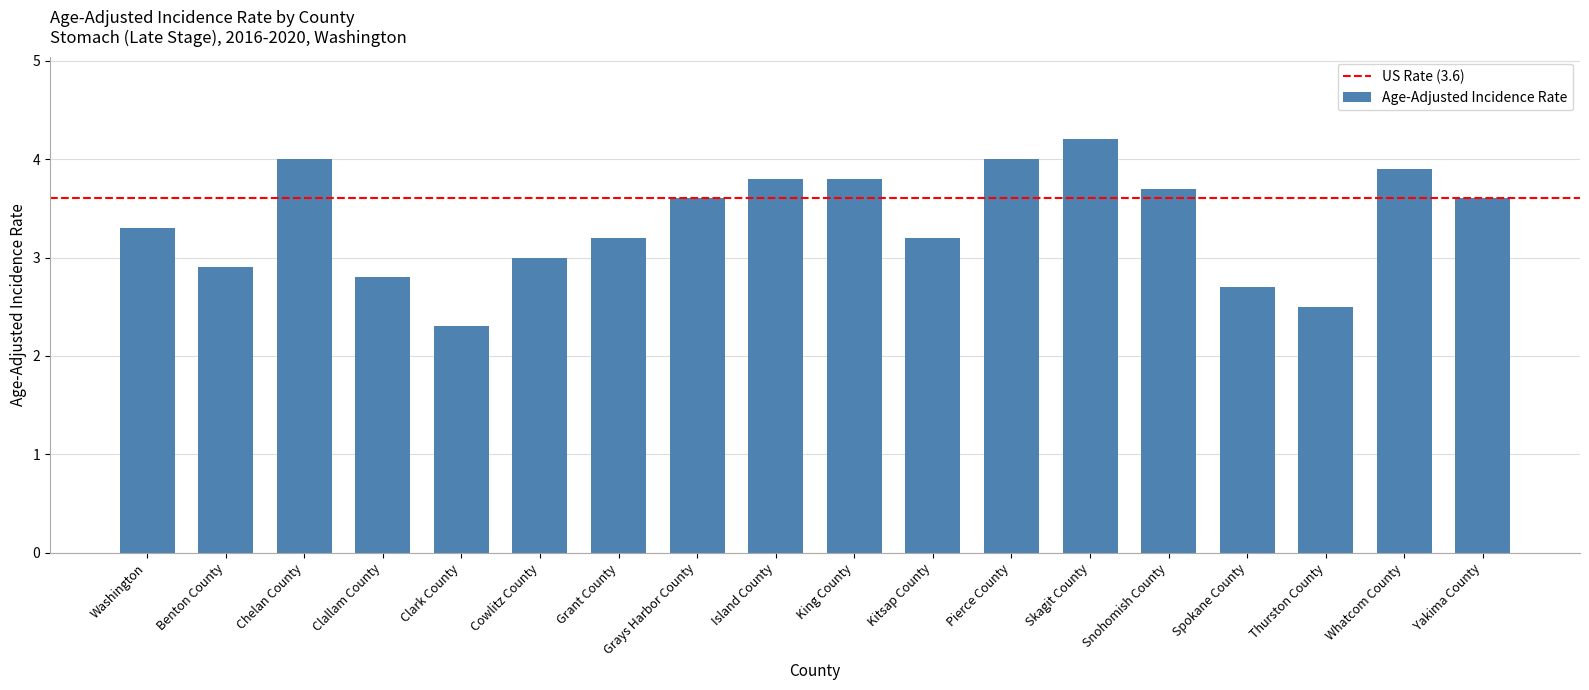

At which category does the chart reach its peak across all series?

Skagit County